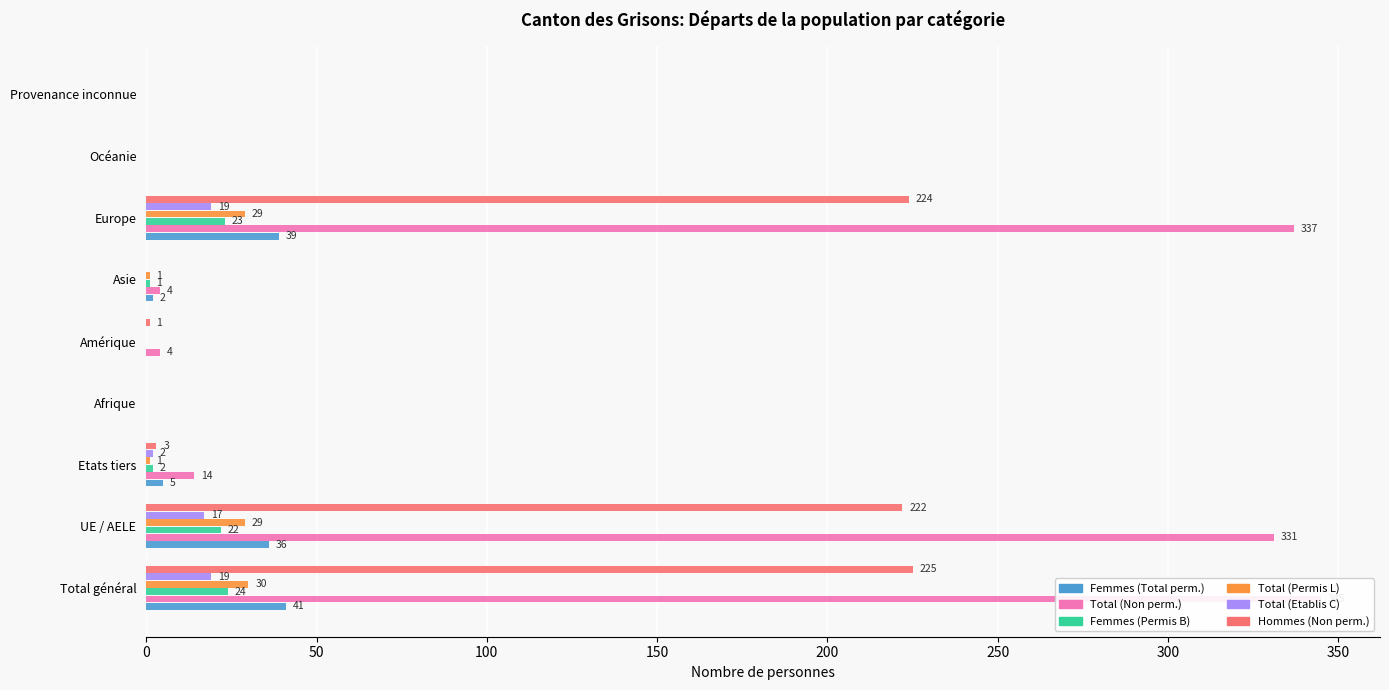

How many values in the Total (Permis L) series are below 1?

4